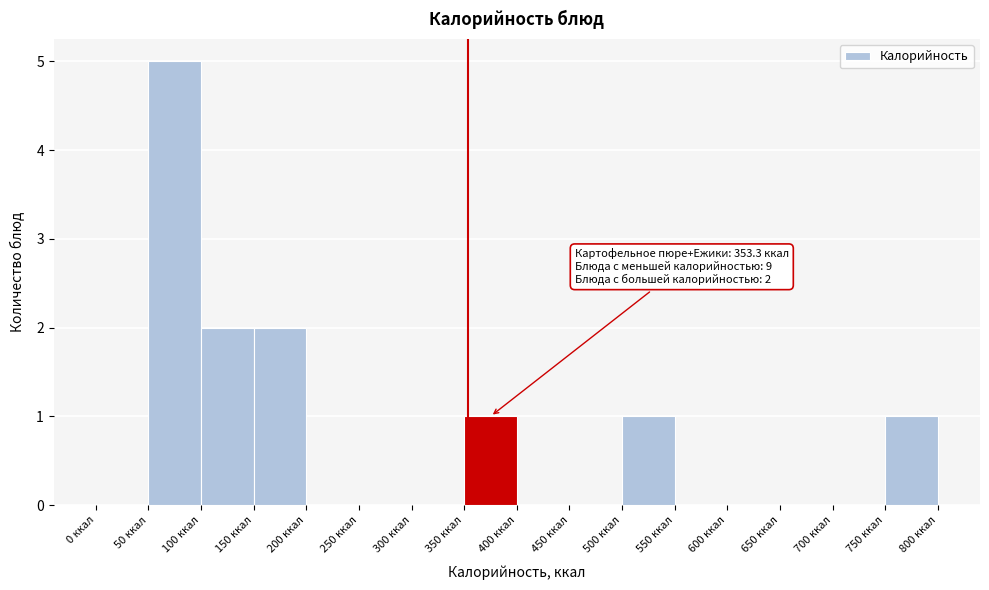

Over which range of the x-axis is the bar tallest?

50 to 100